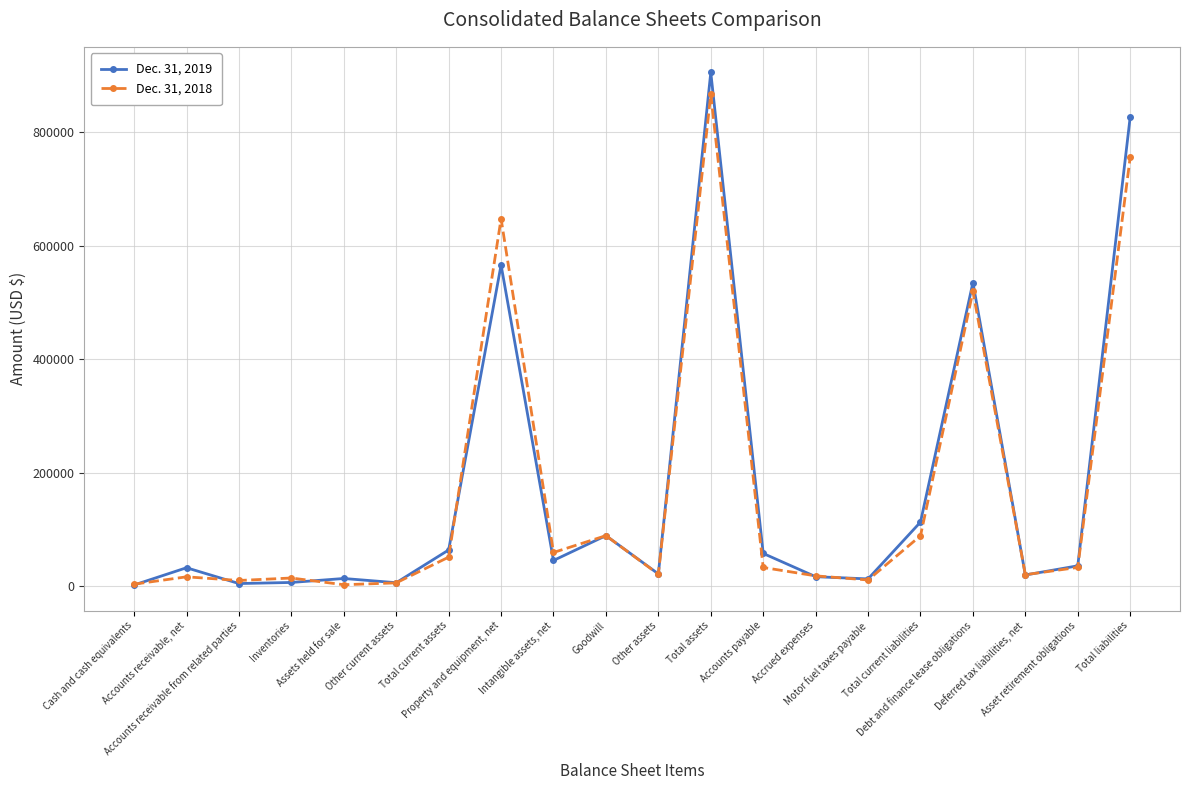

At which category does the chart reach its peak across all series?

Total assets